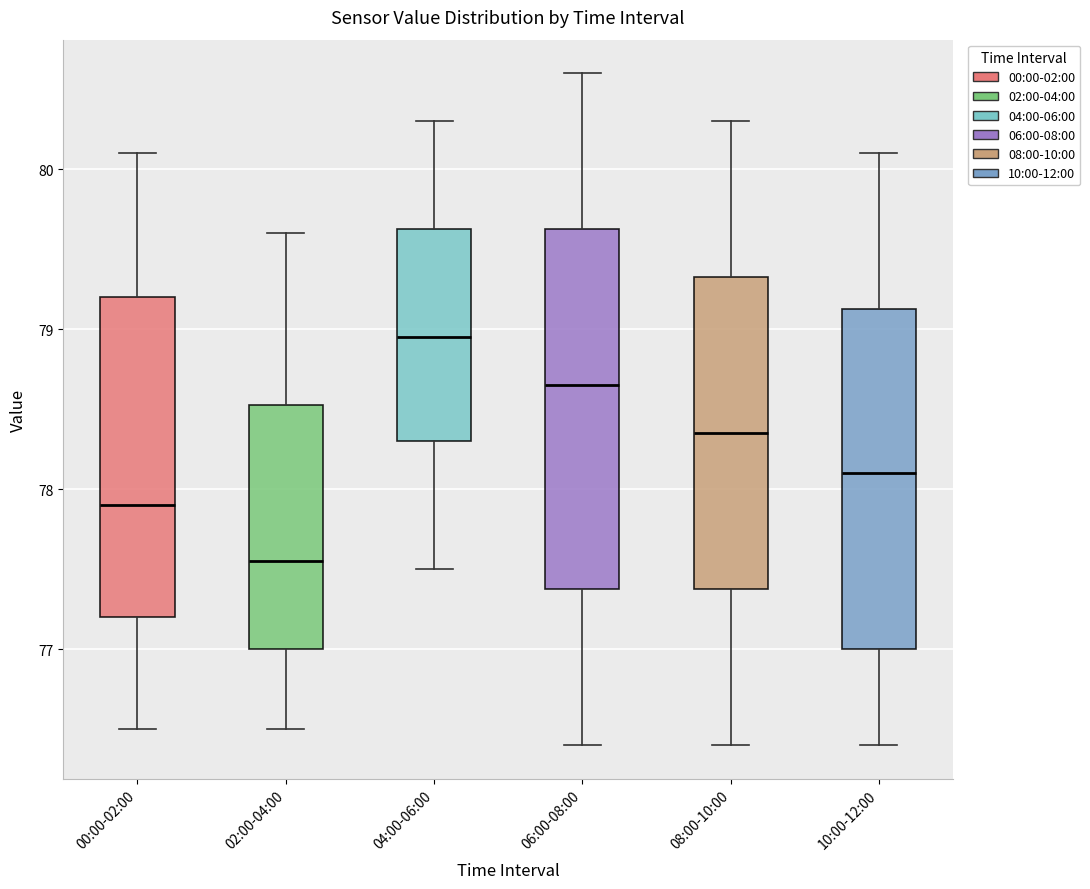

Reading left to right, transcribe this box plot: for each box, give where its median line is, the range the box spans, and where its two whiskers end, as read against the y-axis. The values are not printed on the chart, so give them approximately, as read against the axis.

00:00-02:00: median 77.9, box 77.2 to 79.2, whiskers 76.5 to 80.1
02:00-04:00: median 77.6, box 77.0 to 78.5, whiskers 76.5 to 79.6
04:00-06:00: median 79.0, box 78.3 to 79.6, whiskers 77.5 to 80.3
06:00-08:00: median 78.7, box 77.4 to 79.6, whiskers 76.4 to 80.6
08:00-10:00: median 78.4, box 77.4 to 79.3, whiskers 76.4 to 80.3
10:00-12:00: median 78.1, box 77.0 to 79.1, whiskers 76.4 to 80.1